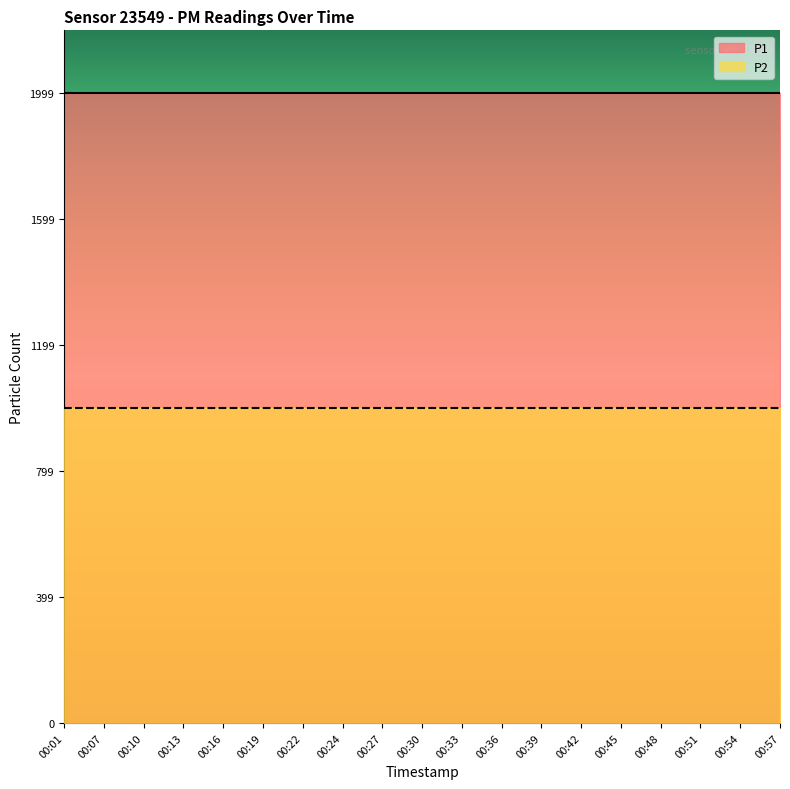

How many lines are shown in the chart?

2